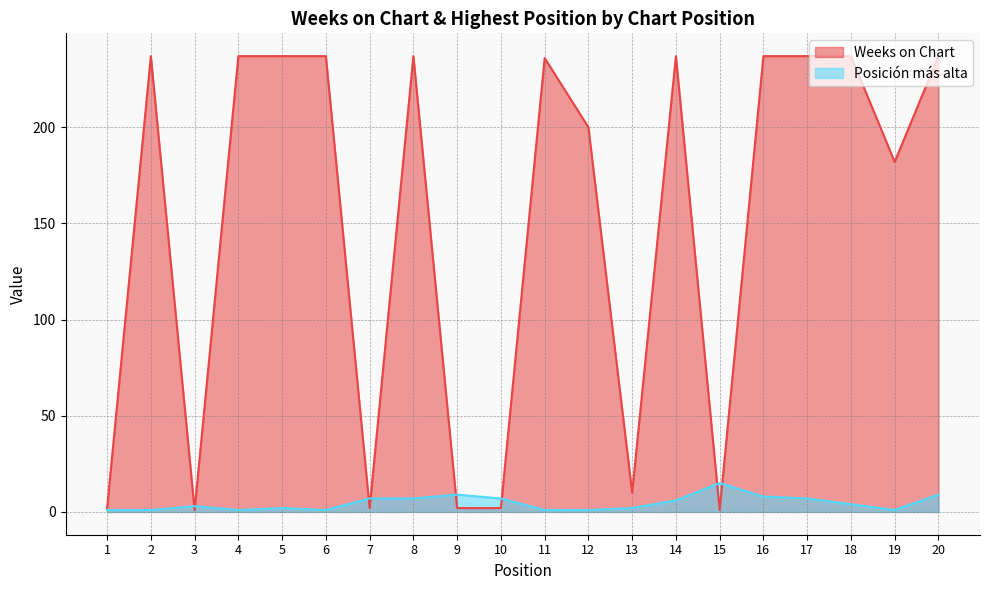

What are all the series names shown in the legend?

Weeks on Chart, Posición más alta